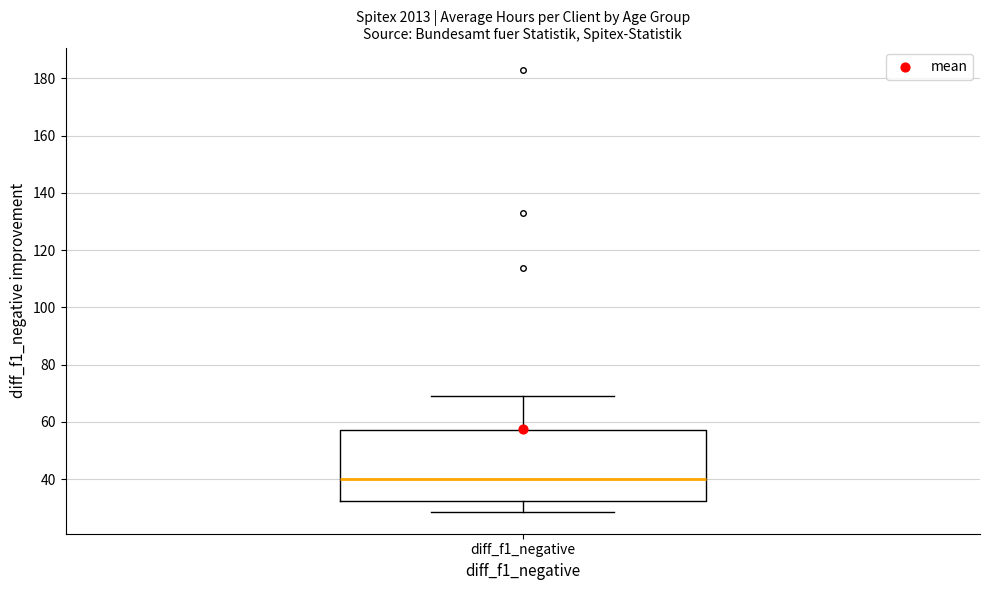

Transcribe this box plot: give where the median line is, the range the box spans, and where the two whiskers end, as read against the y-axis. The values are not printed on the chart, so give them approximately, as read against the axis.

median 40, box 32 to 58, whiskers 28 to 70